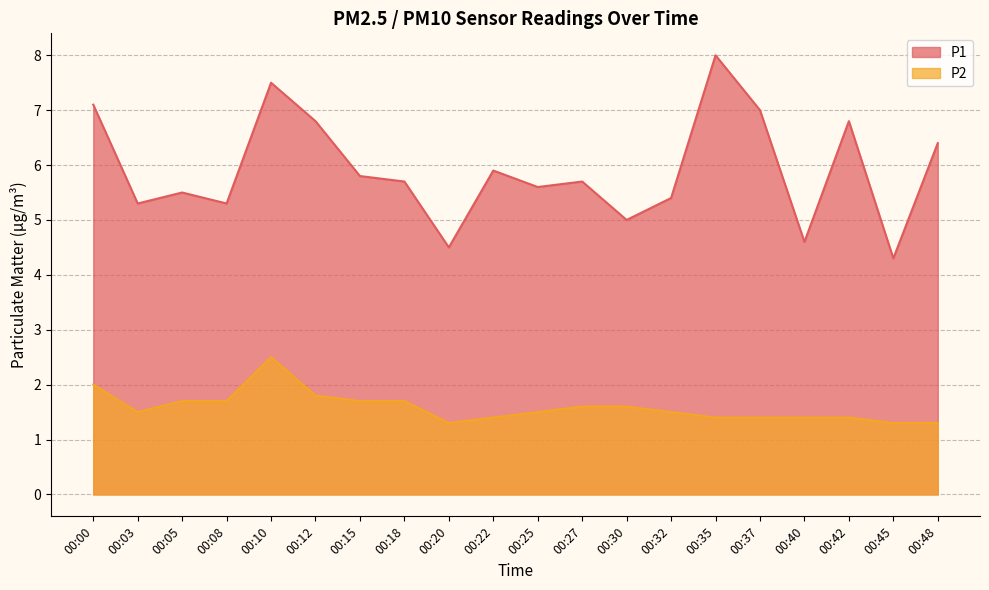

What is the difference between the second highest and second lowest values in the P2 series?

0.7